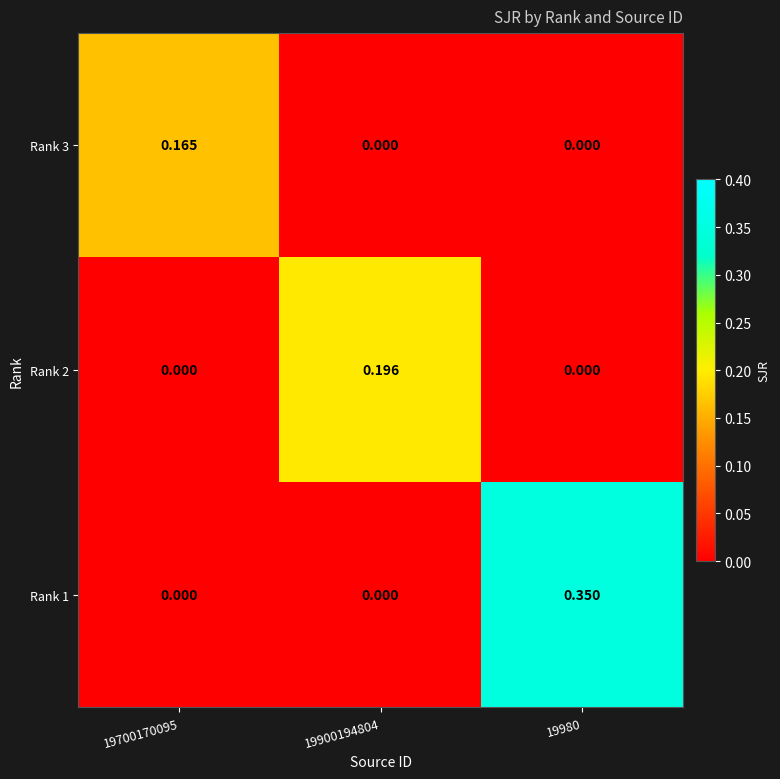

Is the value of Rank 3 at 19700170095 greater than the value of Rank 2 at 19700170095?

Yes